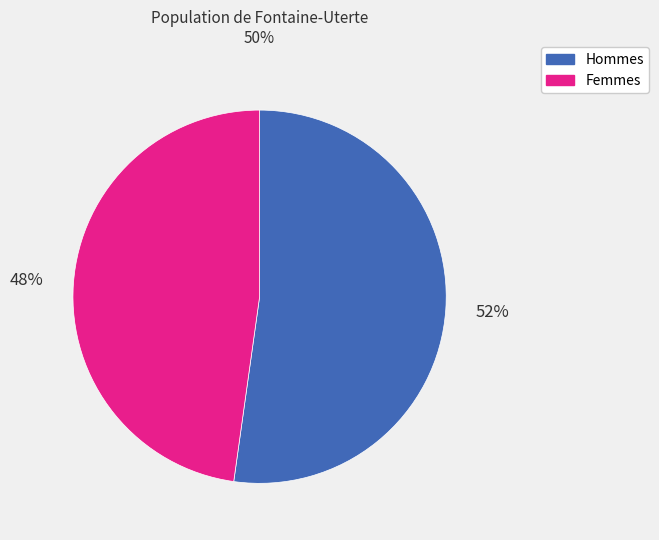

To the nearest percent, what is the average slice percentage?

50%